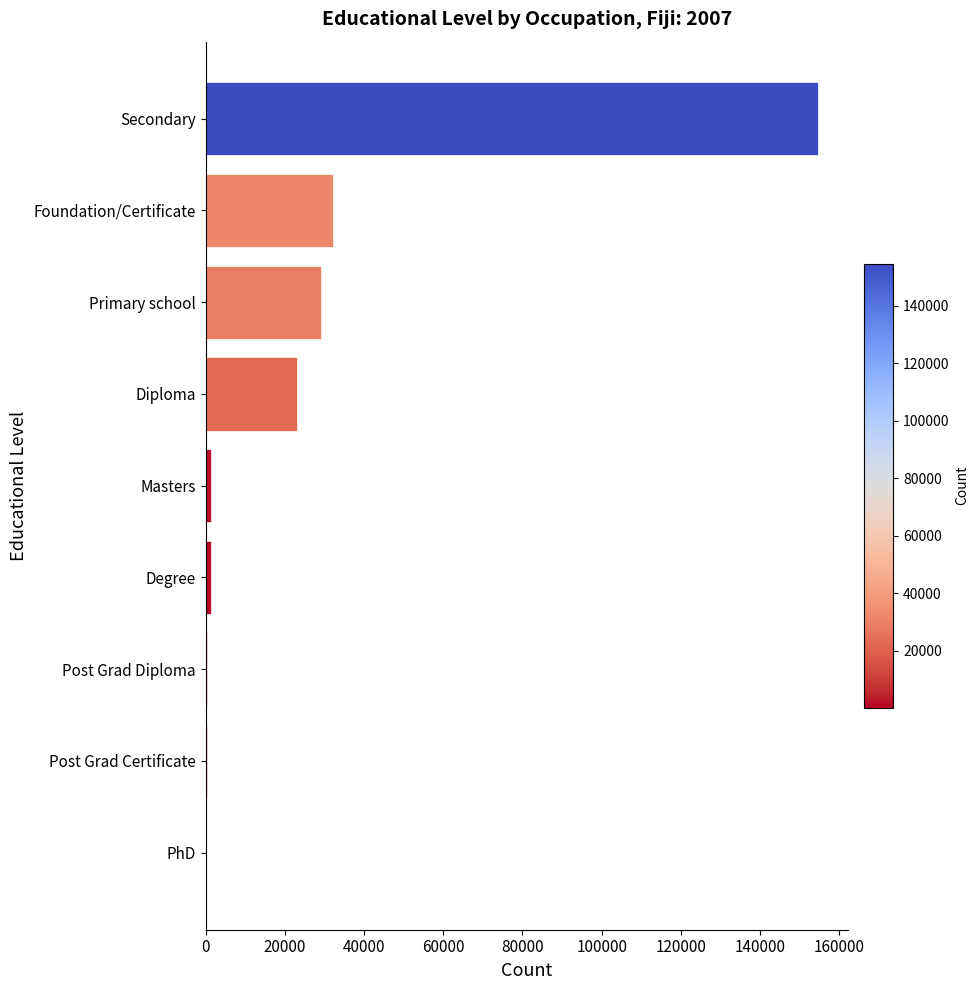

Which label corresponds to the largest value in the chart?

Secondary